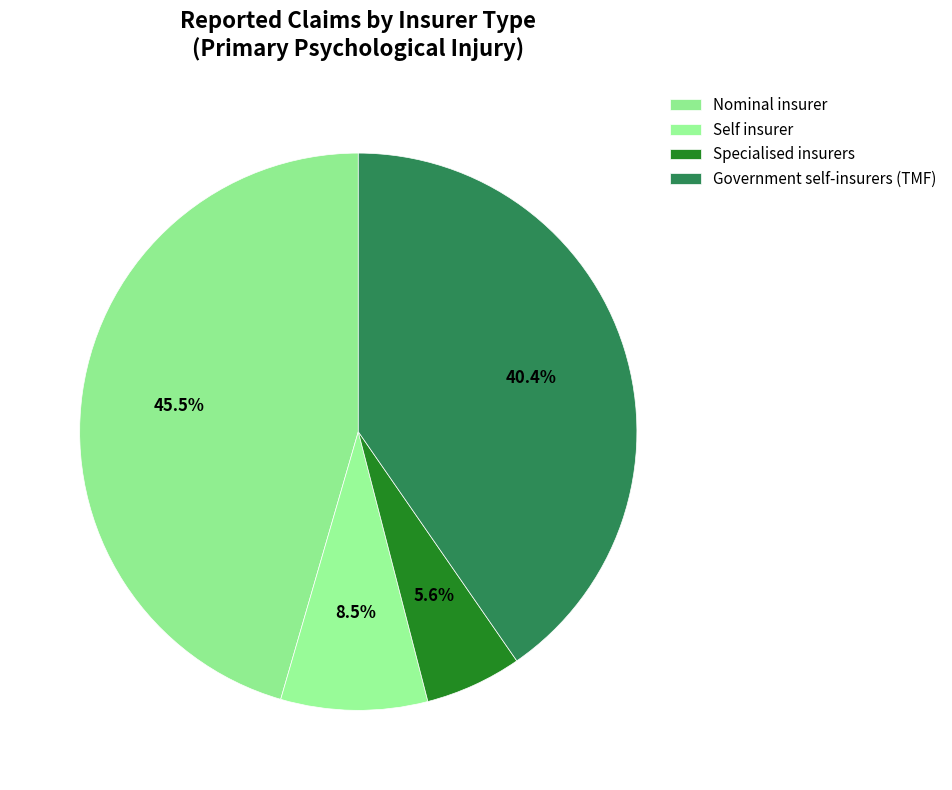

Does any single category account for the majority?

No